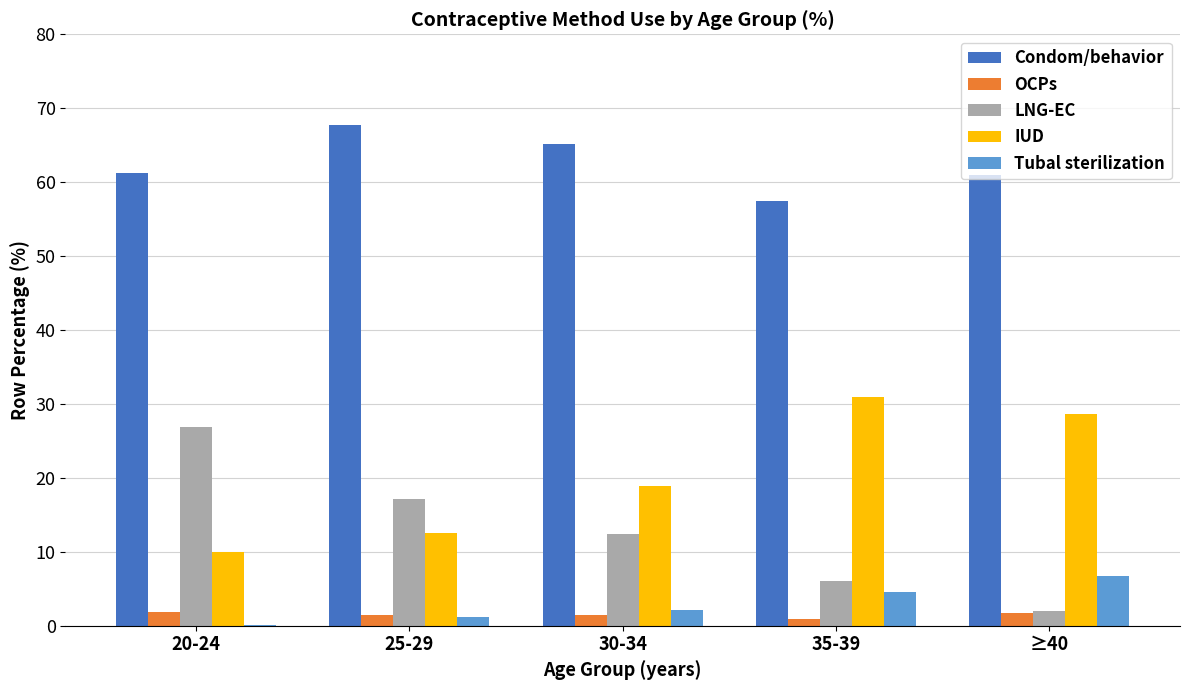

At which label does IUD first exceed 18?

30-34